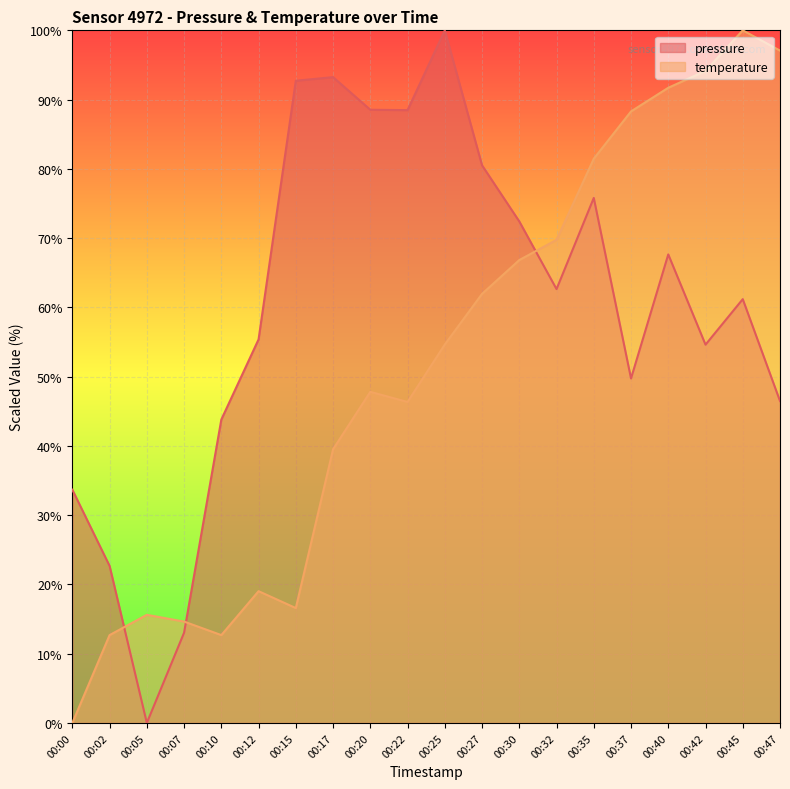

At which label does temperature first exceed 54?

00:25